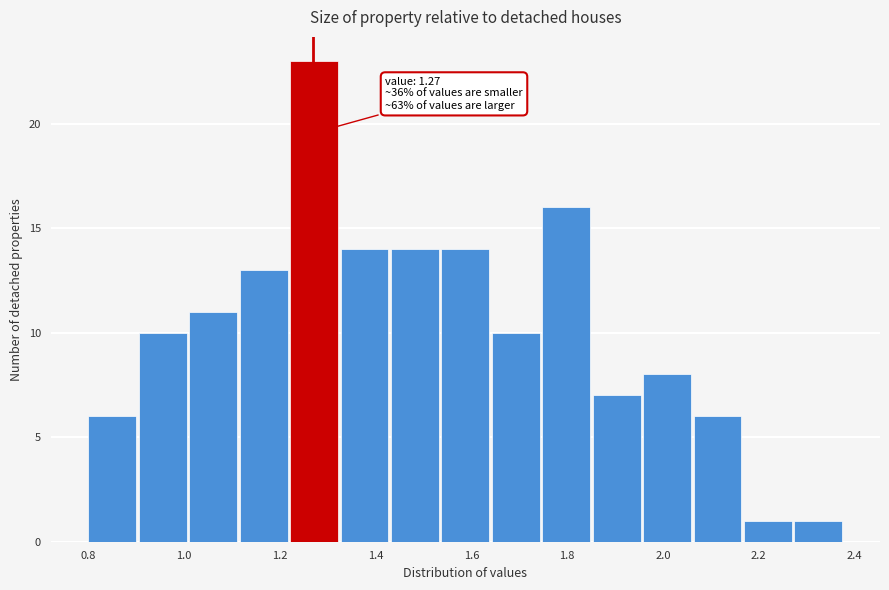

Which range on the x-axis has the tallest bar?

1.22 to 1.32